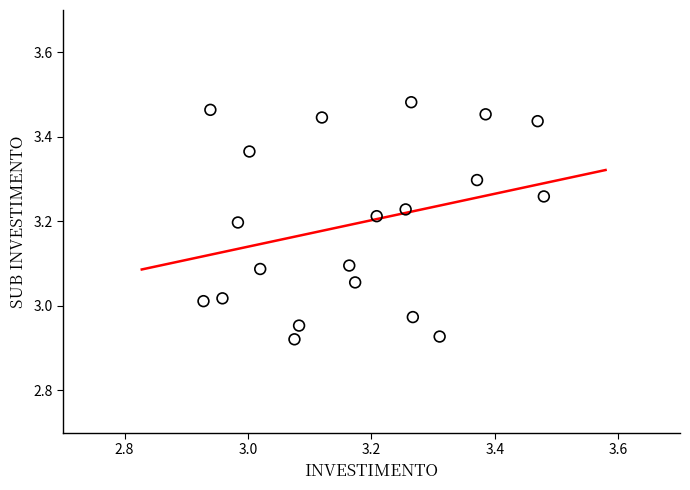

What is the range of Y values (max minus min)?

0.6